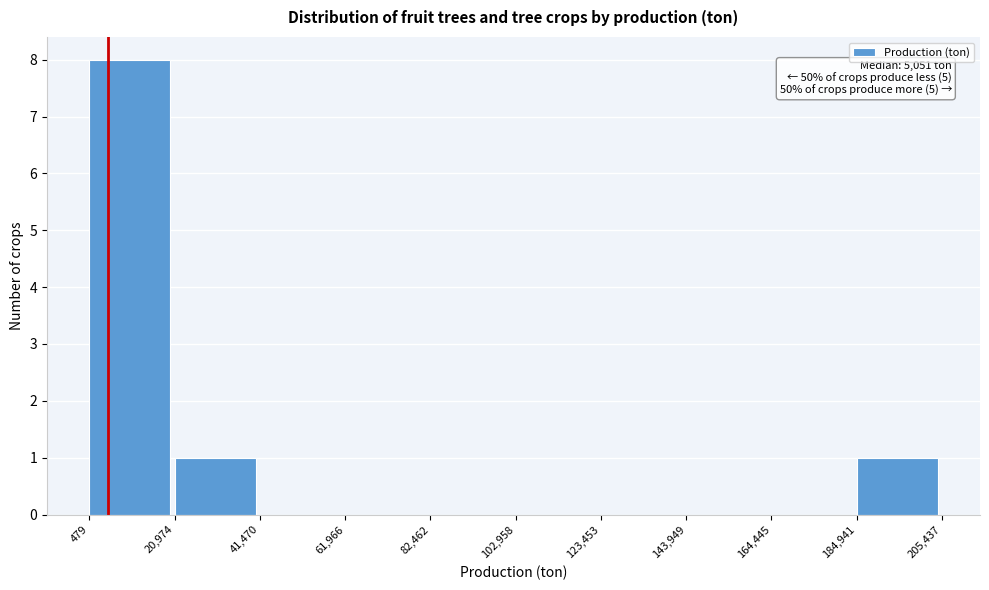

Over which range of the x-axis is the bar tallest?

479 to 20,974